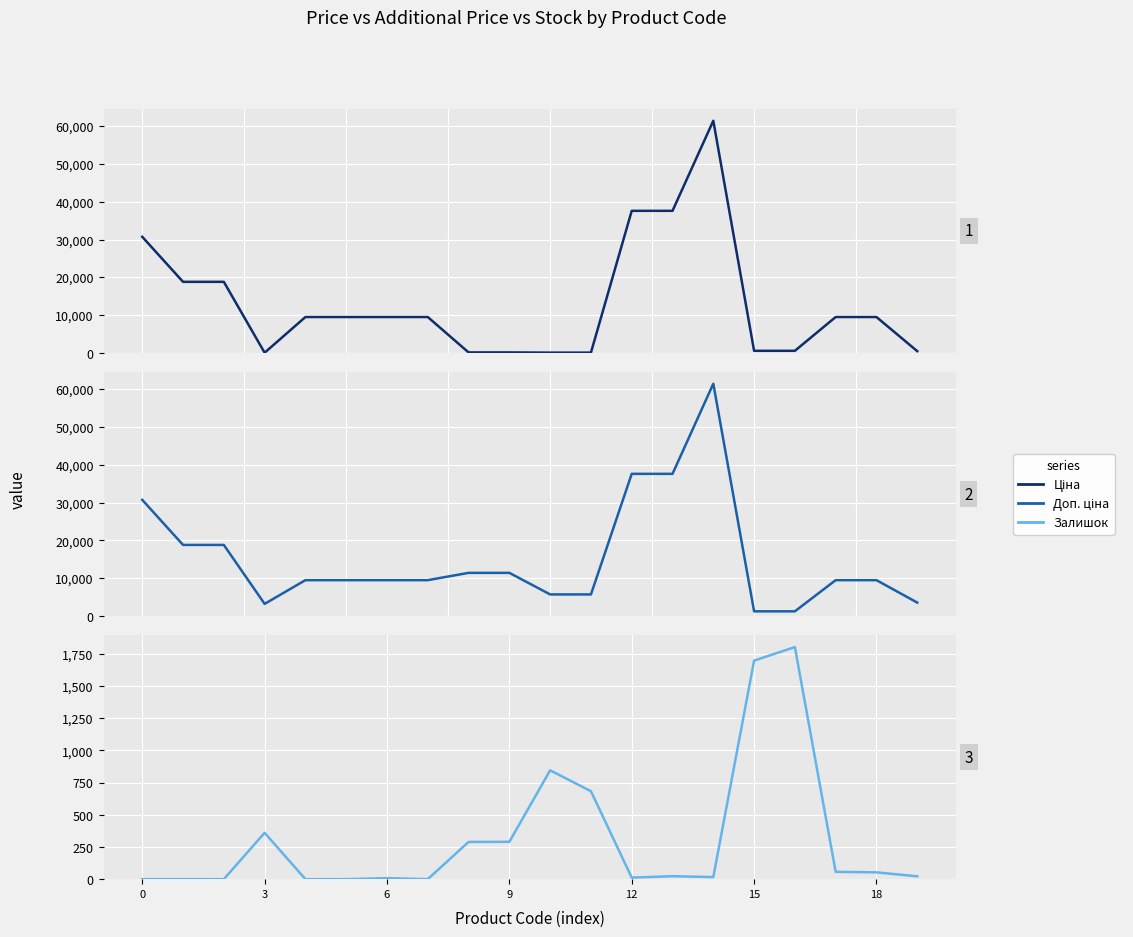

What are all the series names shown in the legend?

Ціна, Доп. ціна, Залишок